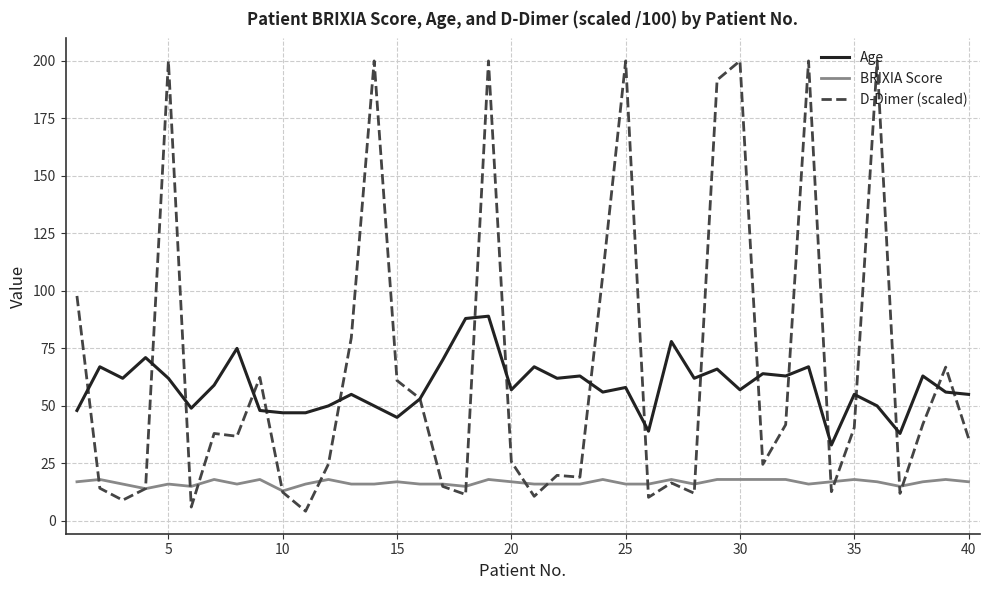

How many distinct data groups are displayed?

3